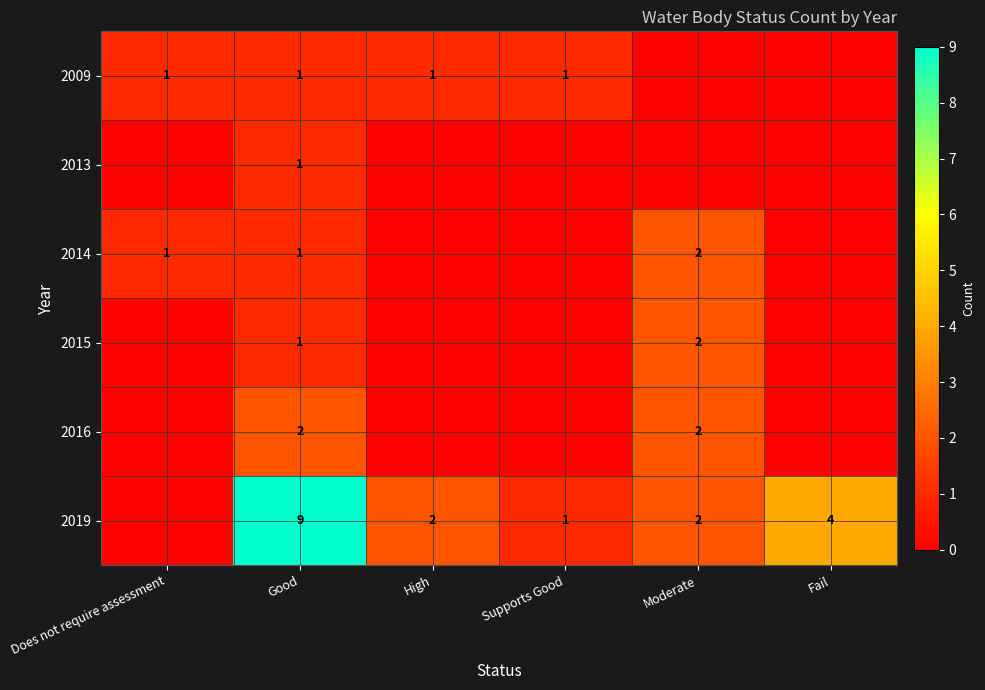

Is it true that 2009 equals 2 at Supports Good?

False